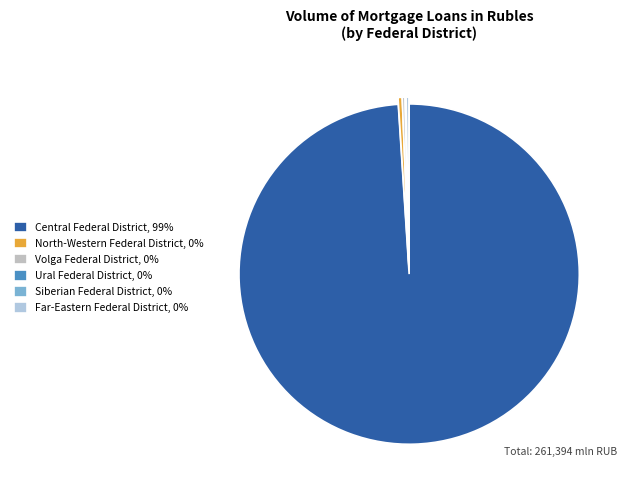

How many segments does this pie chart have?

6